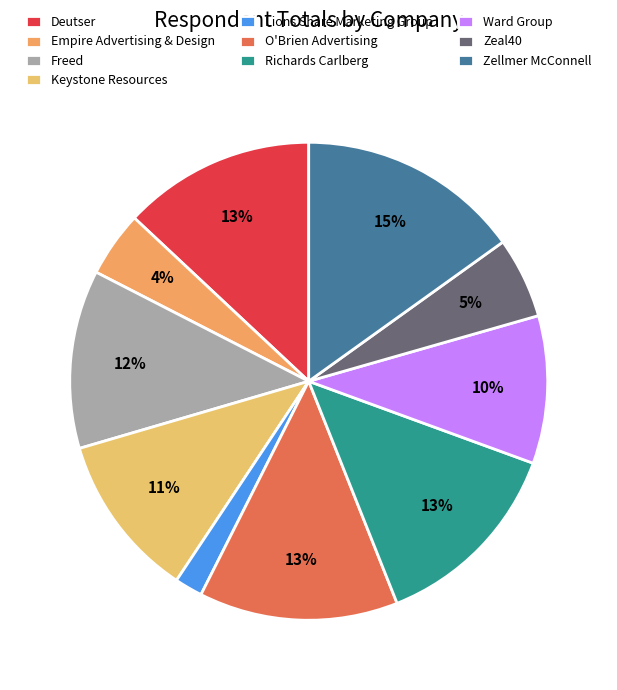

To the nearest percent, what is the combined percentage of Freed and Zellmer McConnell?

27%